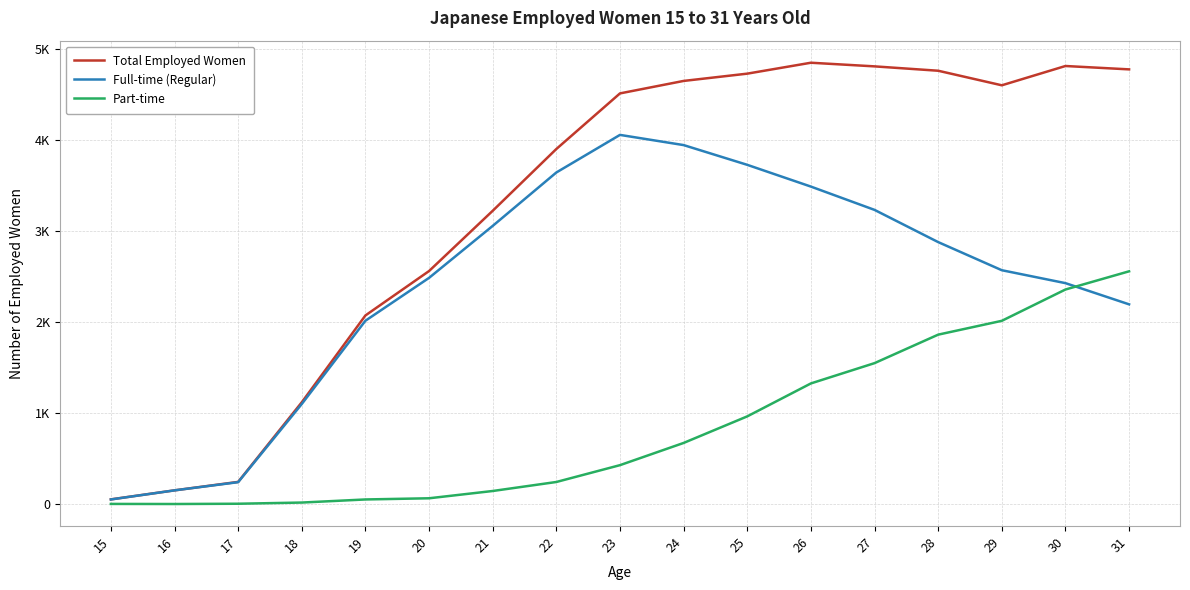

Reading left to right, extract all data points from this chart.

Total Employed Women: 15=51	16=150	17=243	18=1118	19=2072	20=2560	21=3222	22=3901	23=4512	24=4649	25=4729	26=4849	27=4809	28=4761	29=4601	30=4813	31=4776
Full-time (Regular): 15=50	16=150	17=240	18=1099	19=2014	20=2485	21=3056	22=3643	23=4056	24=3944	25=3727	26=3488	27=3232	28=2878	29=2569	30=2427	31=2194
Part-time: 15=1	16=0	17=3	18=16	19=50	20=63	21=143	22=242	23=427	24=671	25=963	26=1325	27=1548	28=1861	29=2013	30=2357	31=2557